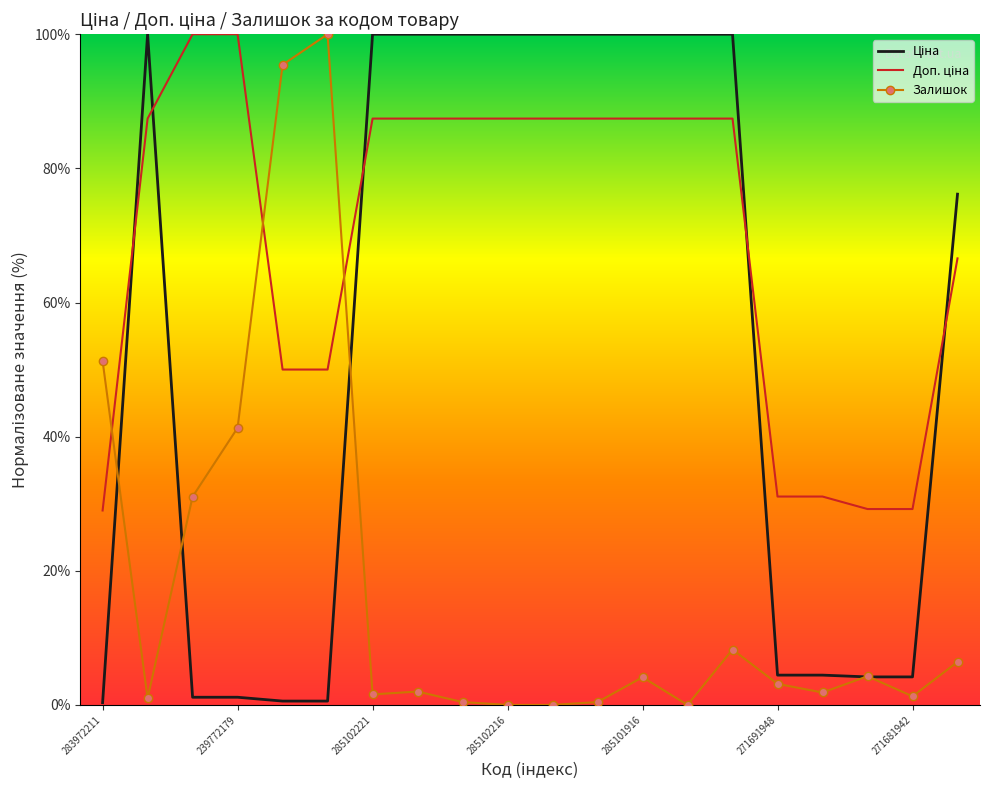

What is the greatest value displayed?

100.0